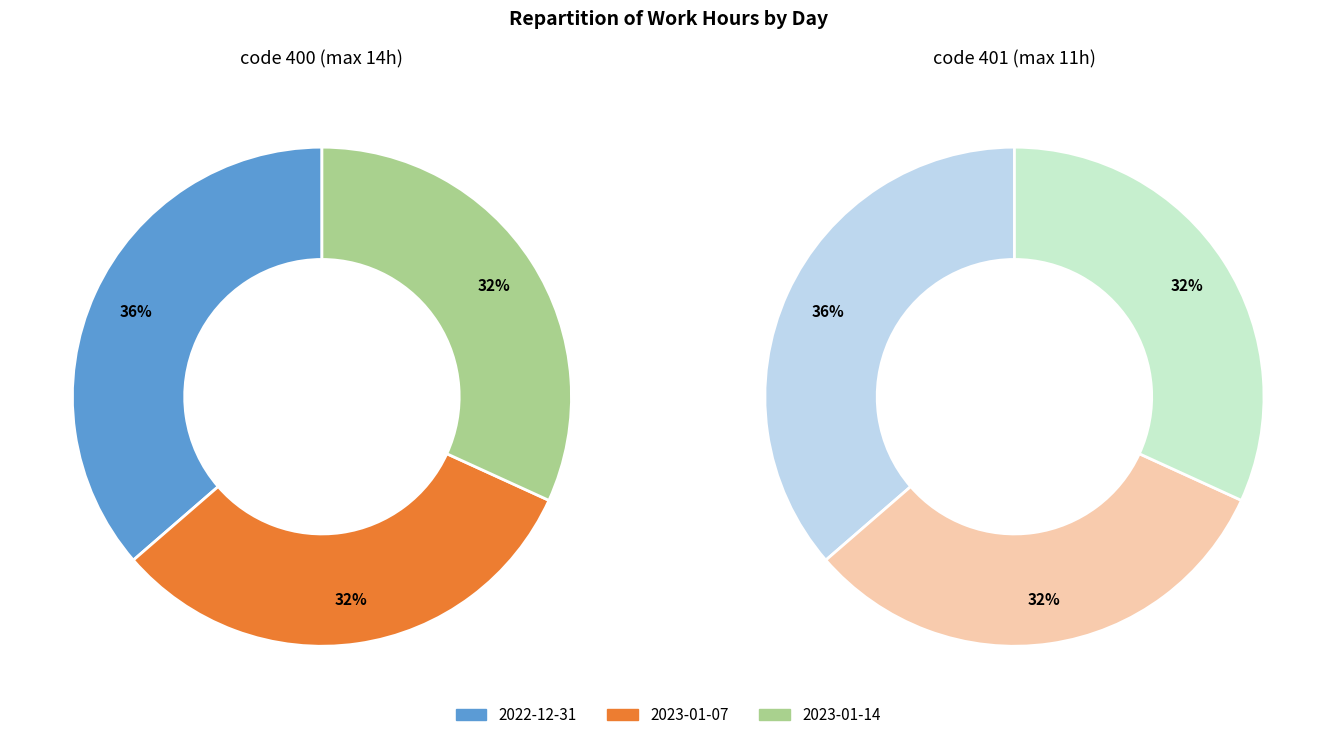

Is there a majority slice in this chart?

No